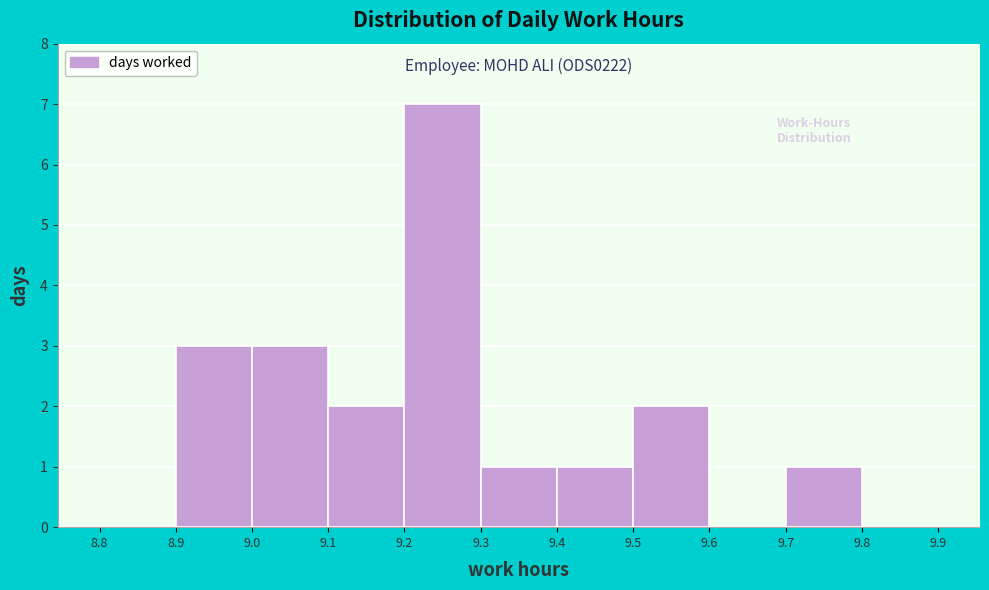

Which range on the x-axis has the tallest bar?

9.2 to 9.3